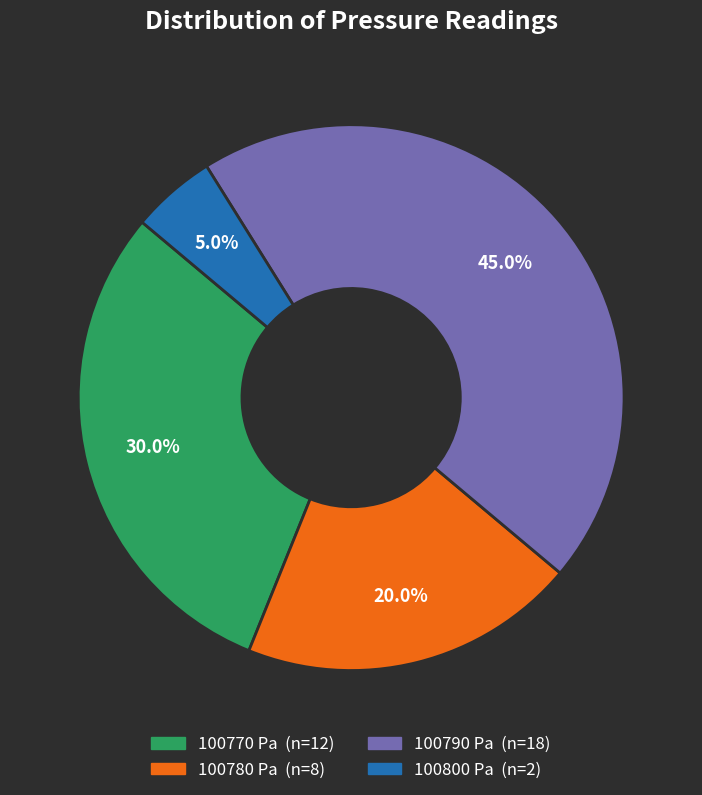

Is 100770 the majority of the pie?

No